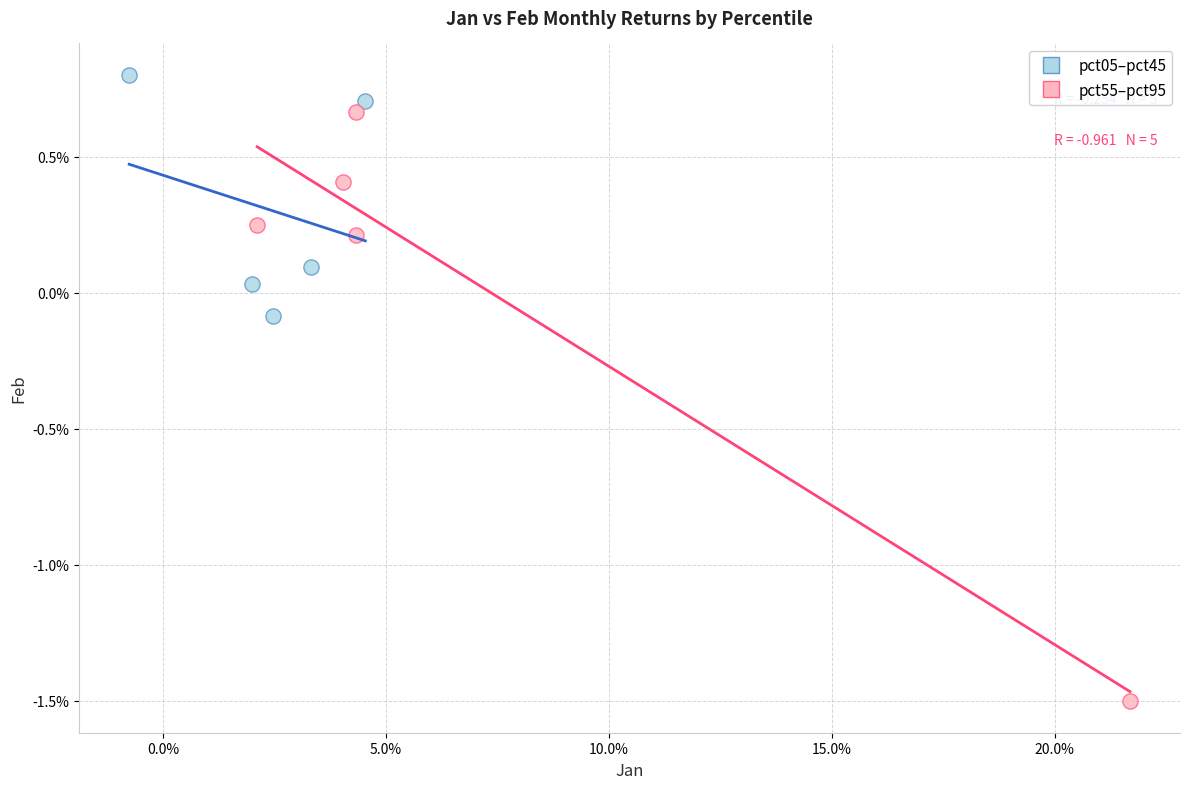

Which series has the widest spread of Y values?

pct55–pct95